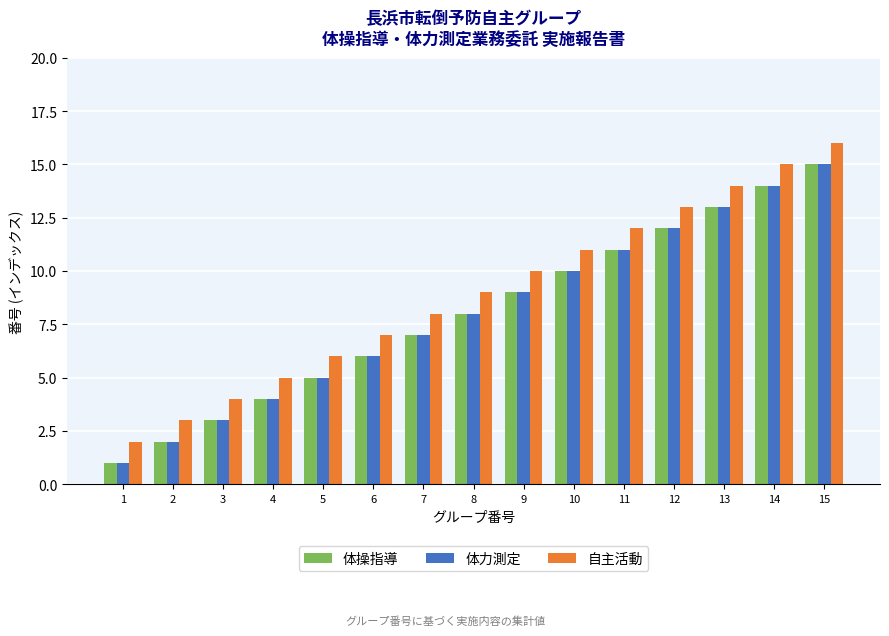

What is the average value of the 体力測定 series?

8